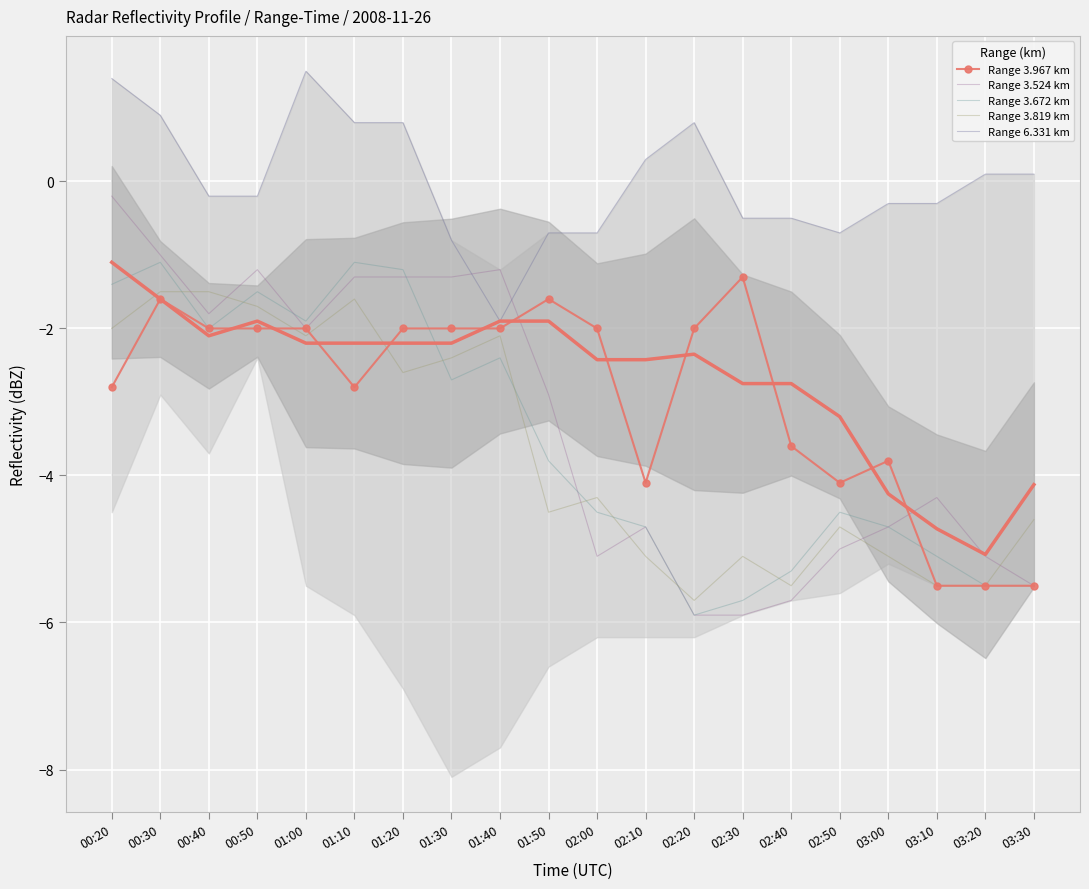

Reading left to right, what are all the values shown in this chart?

Range 3.967 km: 00:20=-2.8	00:30=-1.6	00:40=-2.0	00:50=-2.0	01:00=-2.0	01:10=-2.8	01:20=-2.0	01:30=-2.0	01:40=-2.0	01:50=-1.6	02:00=-2.0	02:10=-4.1	02:20=-2.0	02:30=-1.3	02:40=-3.6	02:50=-4.1	03:00=-3.8	03:10=-5.5	03:20=-5.5	03:30=-5.5
Range 3.524 km: 00:20=-0.2	00:30=-1.0	00:40=-1.8	00:50=-1.2	01:00=-2.0	01:10=-1.3	01:20=-1.3	01:30=-1.3	01:40=-1.2	01:50=-2.9	02:00=-5.1	02:10=-4.7	02:20=-5.9	02:30=-5.9	02:40=-5.7	02:50=-5.0	03:00=-4.7	03:10=-4.3	03:20=-5.1	03:30=-5.5
Range 3.672 km: 00:20=-1.4	00:30=-1.1	00:40=-2.0	00:50=-1.5	01:00=-1.9	01:10=-1.1	01:20=-1.2	01:30=-2.7	01:40=-2.4	01:50=-3.8	02:00=-4.5	02:10=-4.7	02:20=-5.9	02:30=-5.7	02:40=-5.3	02:50=-4.5	03:00=-4.7	03:10=-5.1	03:20=-5.5	03:30=-5.5
Range 3.819 km: 00:20=-2.0	00:30=-1.5	00:40=-1.5	00:50=-1.7	01:00=-2.1	01:10=-1.6	01:20=-2.6	01:30=-2.4	01:40=-2.1	01:50=-4.5	02:00=-4.3	02:10=-5.1	02:20=-5.7	02:30=-5.1	02:40=-5.5	02:50=-4.7	03:00=-5.1	03:10=-5.5	03:20=-5.5	03:30=-4.6
Range 6.331 km: 00:20=1.4	00:30=0.9	00:40=-0.2	00:50=-0.2	01:00=1.5	01:10=0.8	01:20=0.8	01:30=-0.8	01:40=-1.9	01:50=-0.7	02:00=-0.7	02:10=0.3	02:20=0.8	02:30=-0.5	02:40=-0.5	02:50=-0.7	03:00=-0.3	03:10=-0.3	03:20=0.1	03:30=0.1